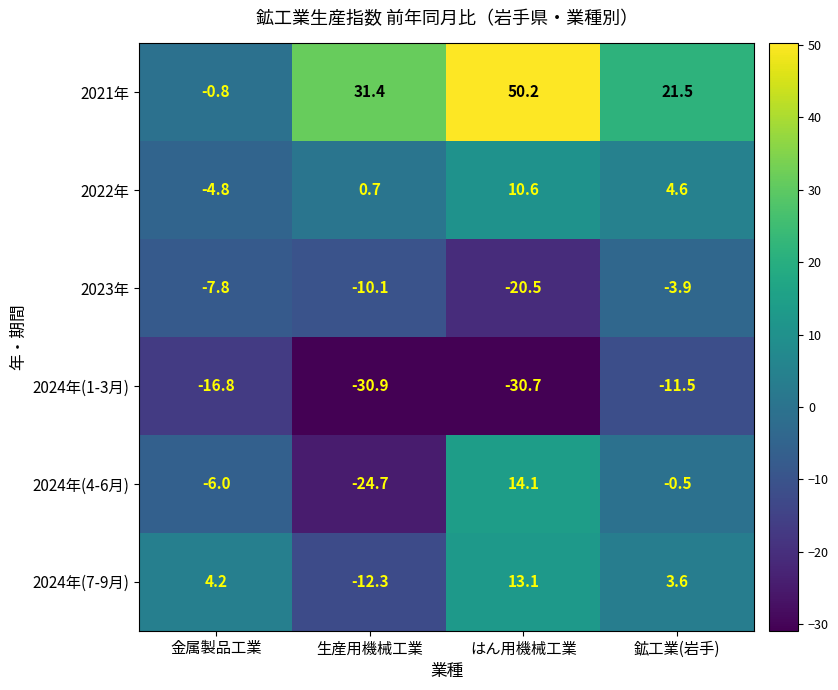

Reading right to left, what are all the values shown in this chart?

2021年: 21.5	50.2	31.4	-0.8
2022年: 4.6	10.6	0.7	-4.8
2023年: -3.9	-20.5	-10.1	-7.8
2024年(1-3月): -11.5	-30.7	-30.9	-16.8
2024年(4-6月): -0.5	14.1	-24.7	-6.0
2024年(7-9月): 3.6	13.1	-12.3	4.2